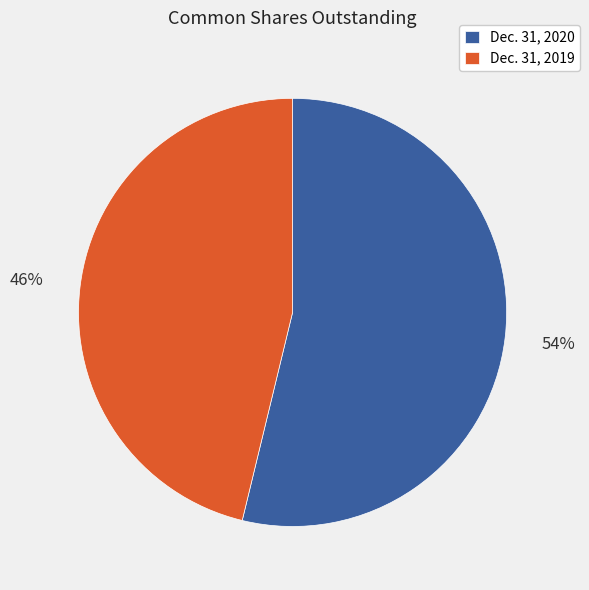

How many slices are in this pie chart?

2